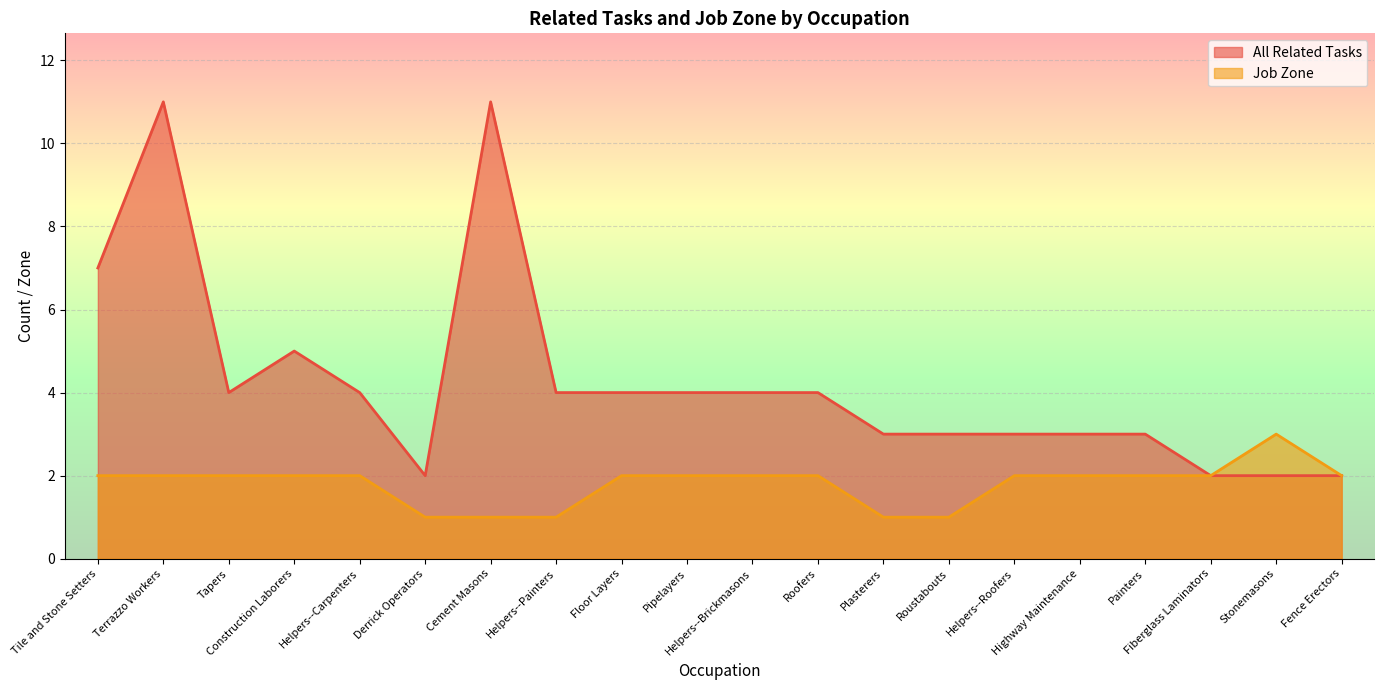

True or false: Job Zone and All Related Tasks intersect in this chart.

False